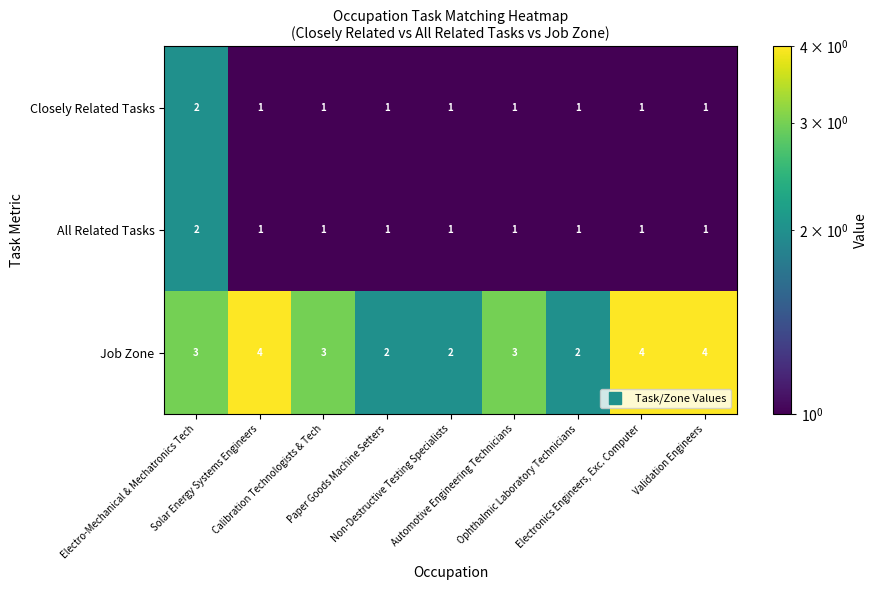

Which series has the widest spread of values?

Job Zone